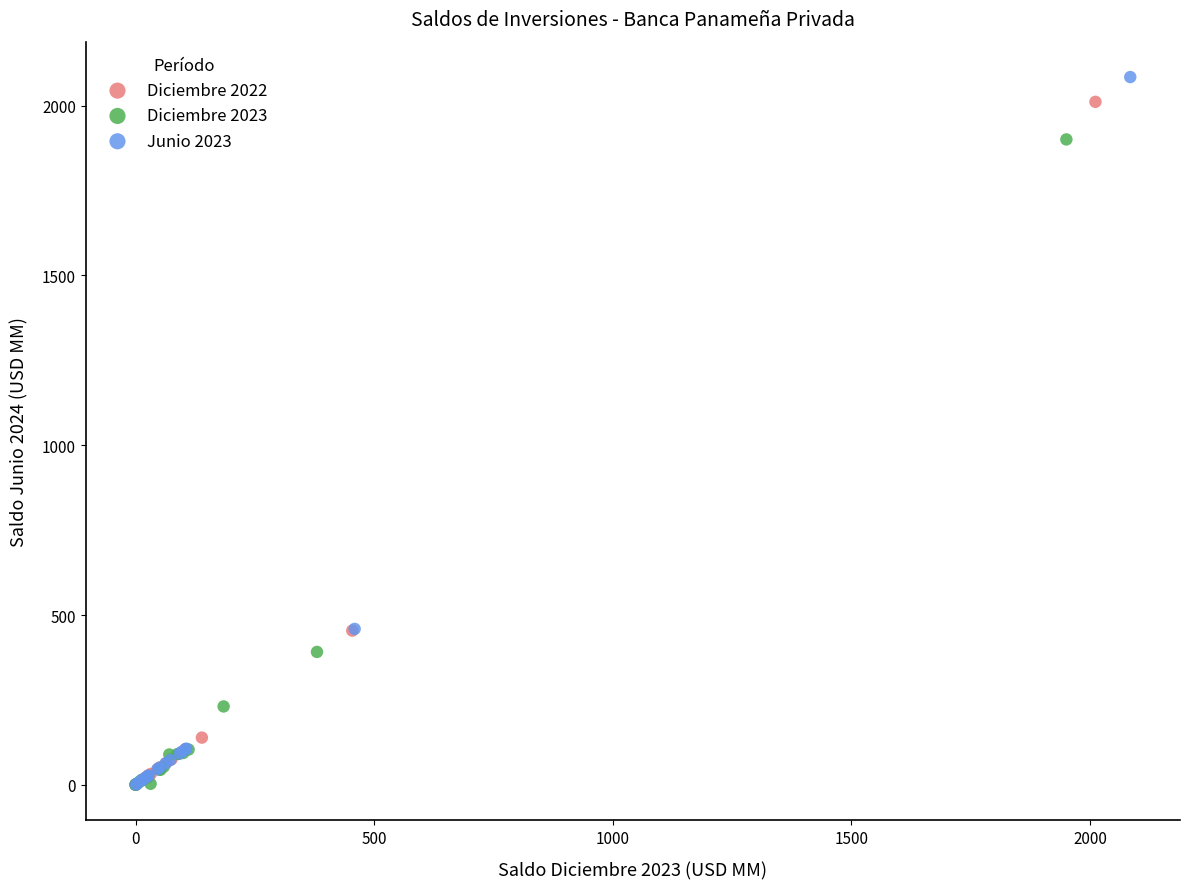

Which series has the widest spread of Y values?

Junio 2023